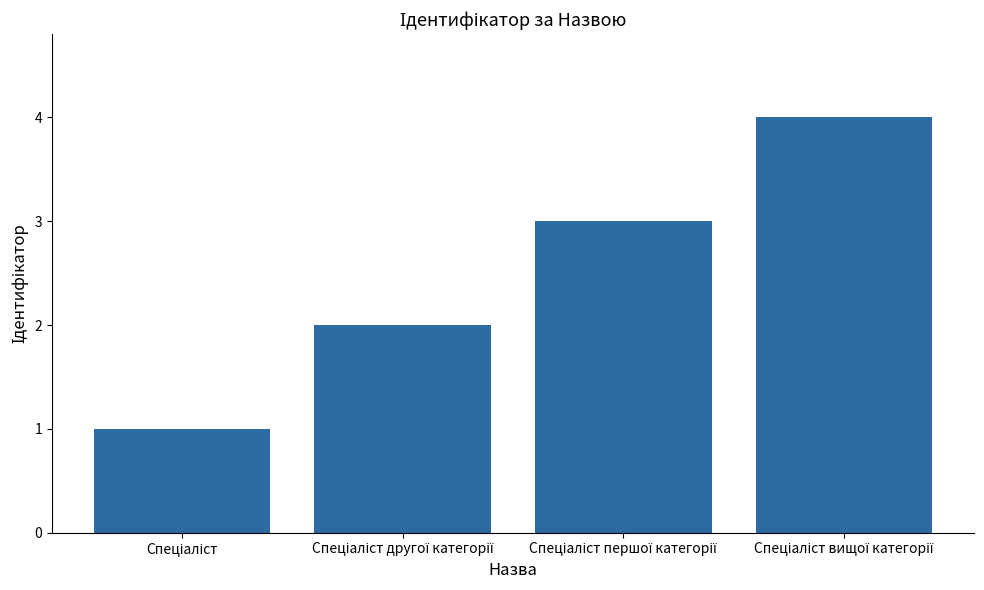

What is the maximum value shown in the chart?

4